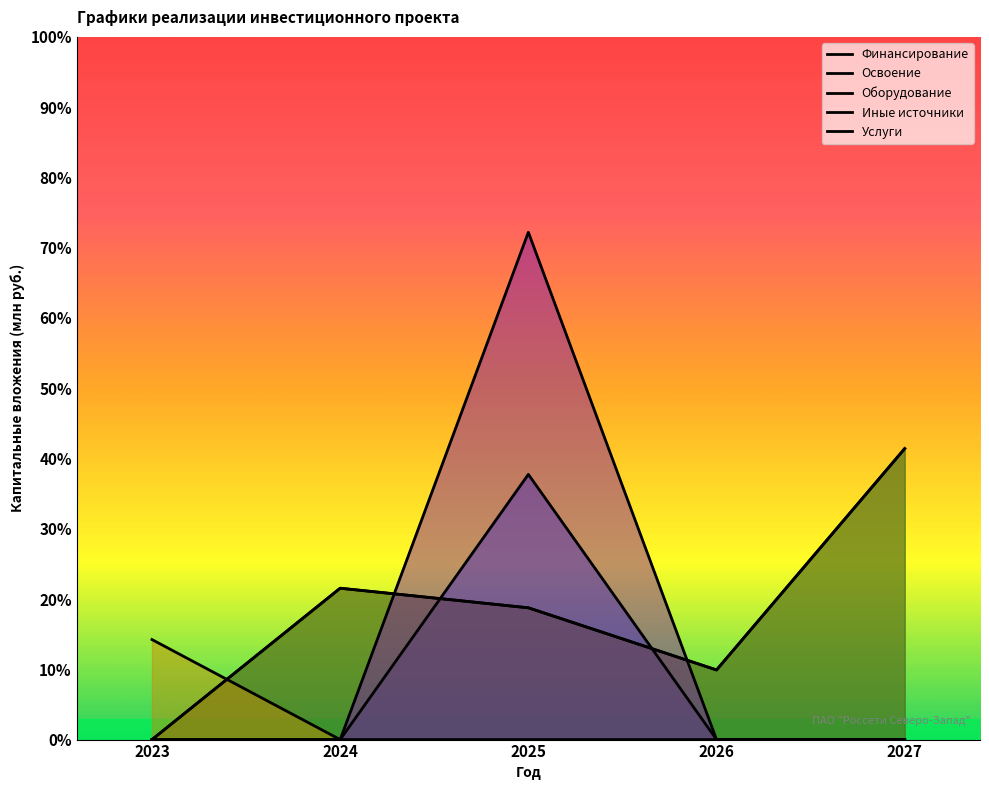

Reading right to left, what are all the values shown in this chart?

Финансирование: 2027=0.0	2026=0.0	2025=37.7	2024=0.0	2023=0.0
Освоение: 2027=41.4	2026=9.9	2025=18.8	2024=21.5	2023=0.0
Оборудование: 2027=41.4	2026=9.9	2025=18.8	2024=21.5	2023=0.0
Иные источники: 2027=0.0	2026=0.0	2025=0.0	2024=0.0	2023=14.2
Услуги: 2027=0.0	2026=0.0	2025=72.2	2024=0.0	2023=0.0